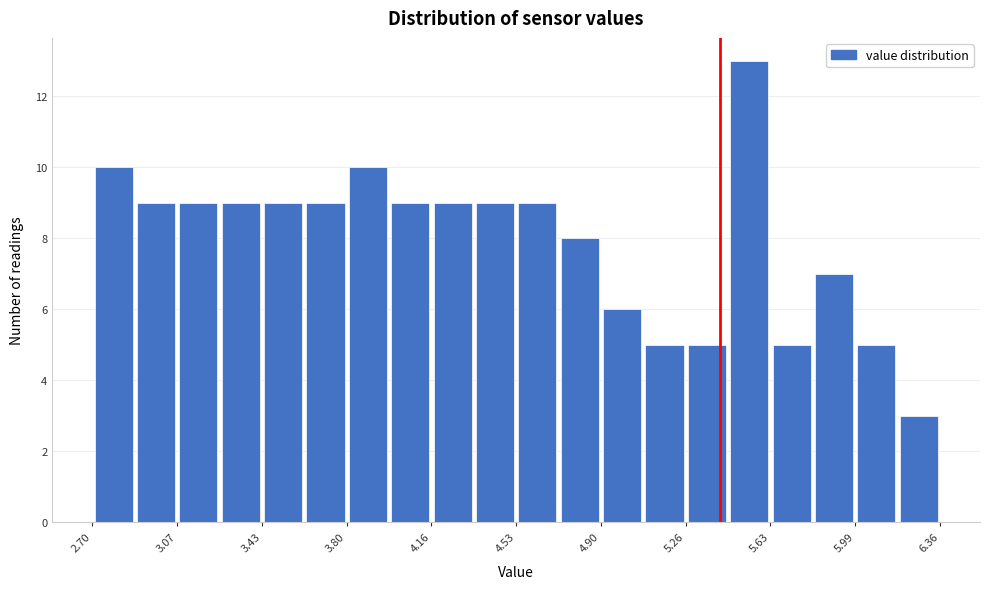

Read against the x-axis, roughly where is the centre of the tallest bar?

5.55